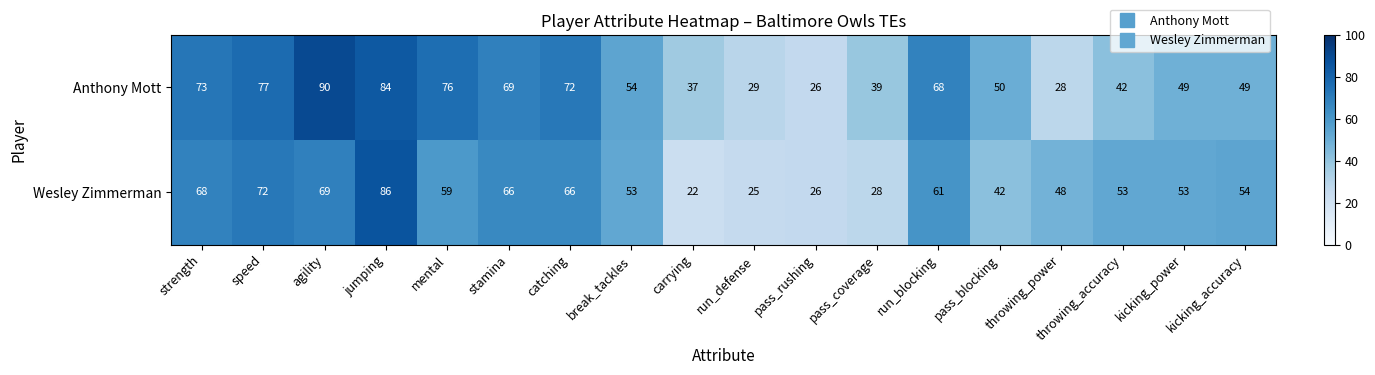

Where is Anthony Mott nearest to the value 58?

break_tackles